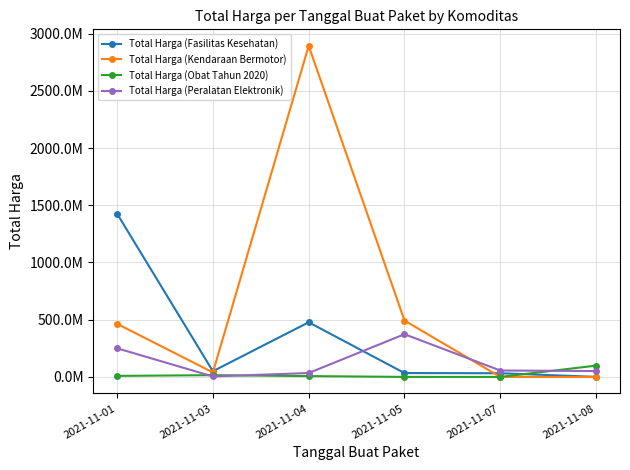

Rank the series at 2021-11-03 from lowest to highest value.

Total Harga (Peralatan Elektronik), Total Harga (Obat Tahun 2020), Total Harga (Kendaraan Bermotor), Total Harga (Fasilitas Kesehatan)